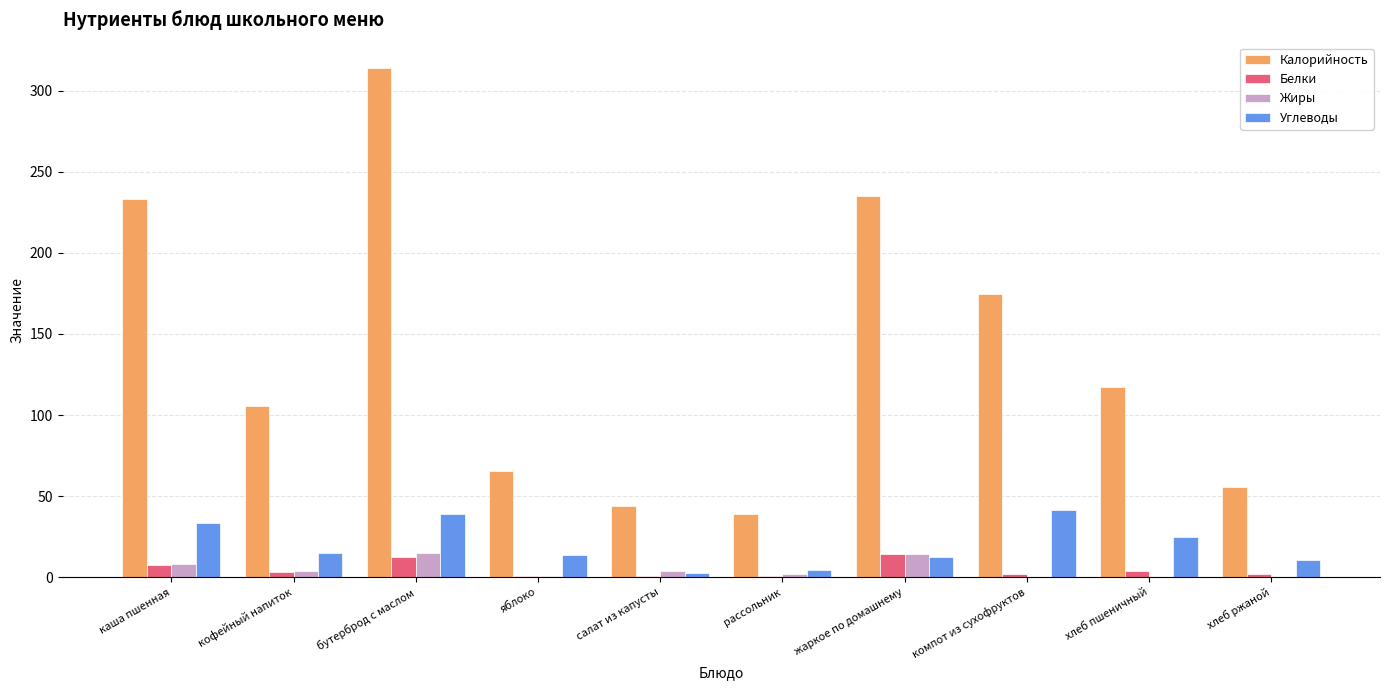

Is the value of Калорийность at салат из капусты greater than the value of Белки at рассольник?

Yes